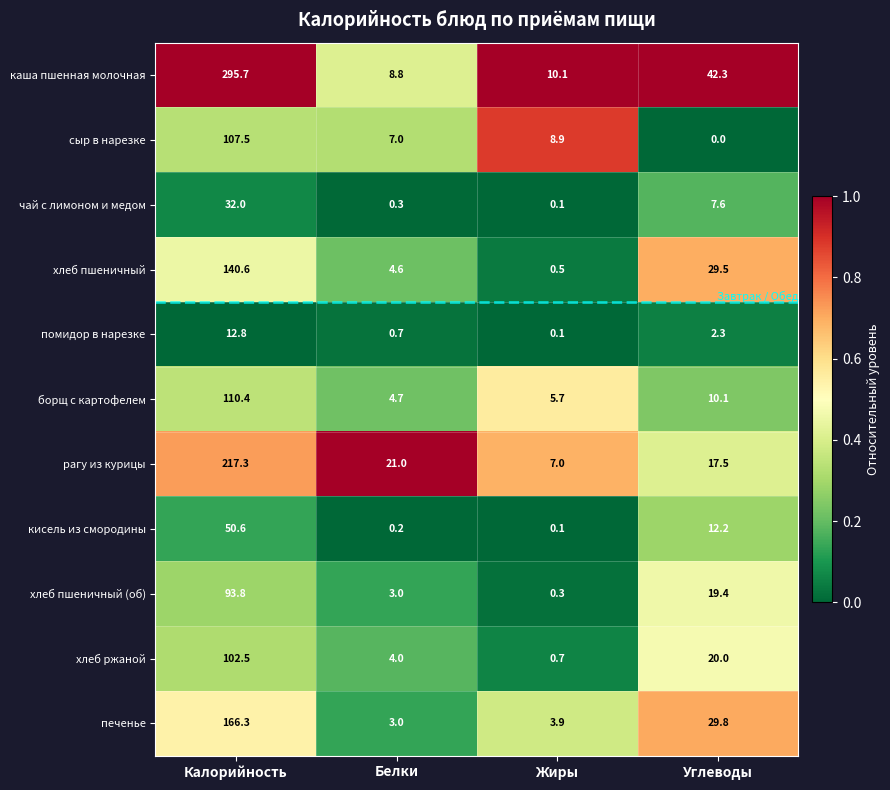

At which category is the sum across all series the highest?

Калорийность